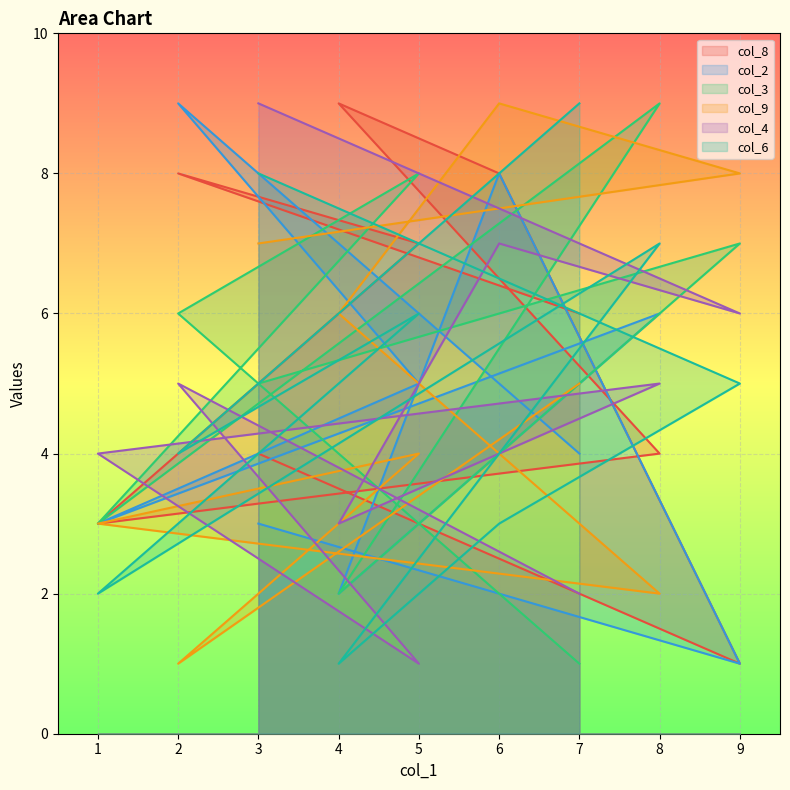

Reading left to right, list all the values displayed in this chart.

col_8: 3=4	9=1	6=8	4=9	8=4	1=3	5=7	2=8	7=6
col_2: 3=3	9=1	6=8	4=2	8=6	1=3	5=5	2=9	7=4
col_3: 3=5	9=7	6=4	4=2	8=9	1=3	5=8	2=6	7=1
col_9: 3=7	9=8	6=9	4=6	8=2	1=3	5=4	2=1	7=5
col_4: 3=9	9=6	6=7	4=3	8=5	1=4	5=1	2=5	7=2
col_6: 3=8	9=5	6=3	4=1	8=7	1=2	5=6	2=4	7=9